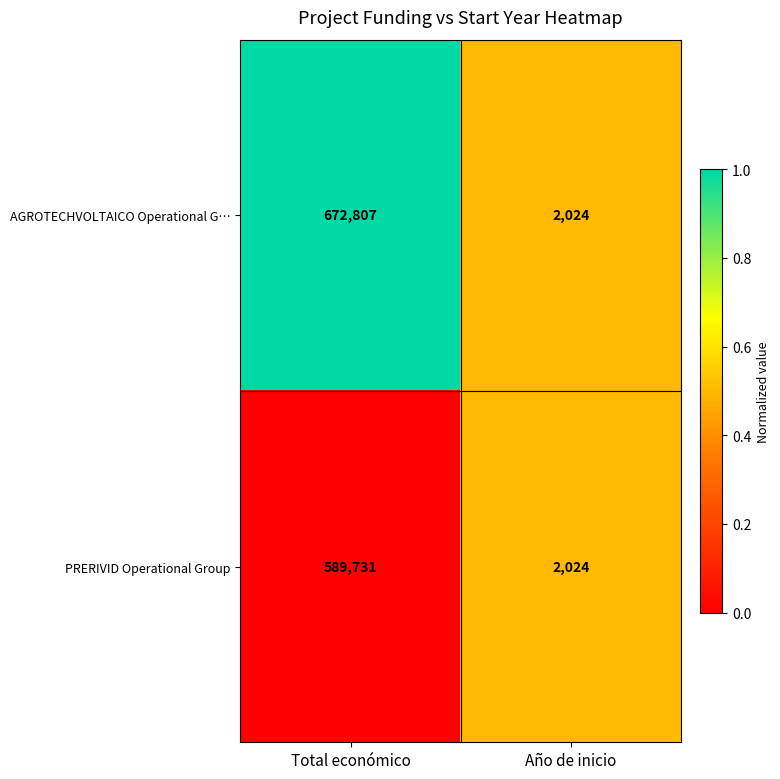

True or false: AGROTECHVOLTAICO Operational G… has a value of 2024 at Año de inicio.

True